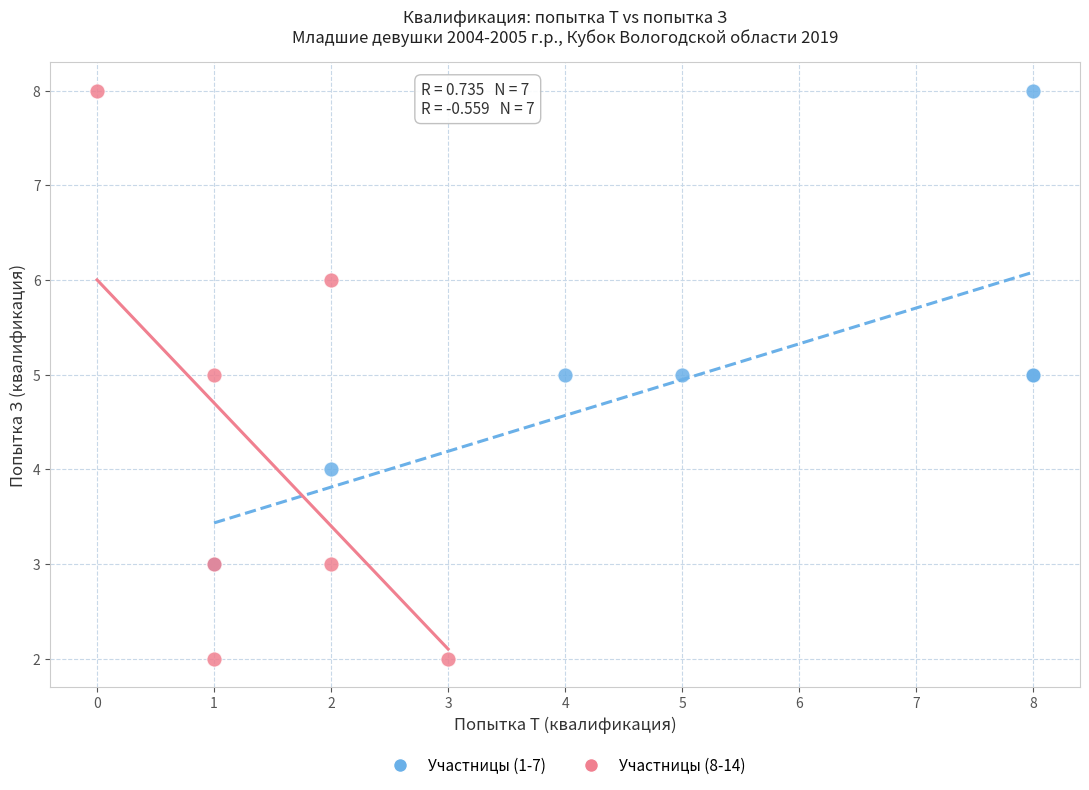

Which series has the widest spread of Y values?

Участницы (8-14)